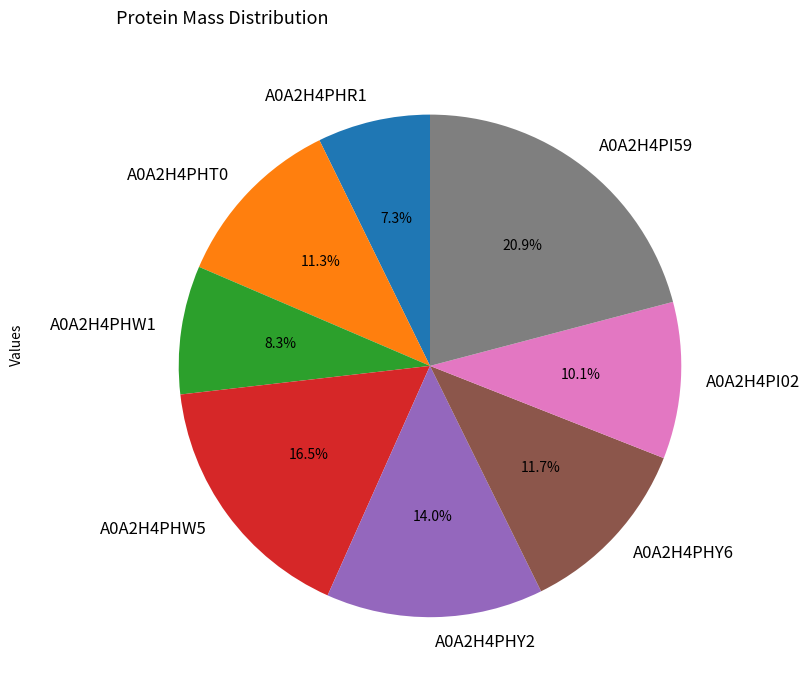

To the nearest percent, what is the difference between the A0A2H4PHR1 and A0A2H4PI02 slice percentages?

3%